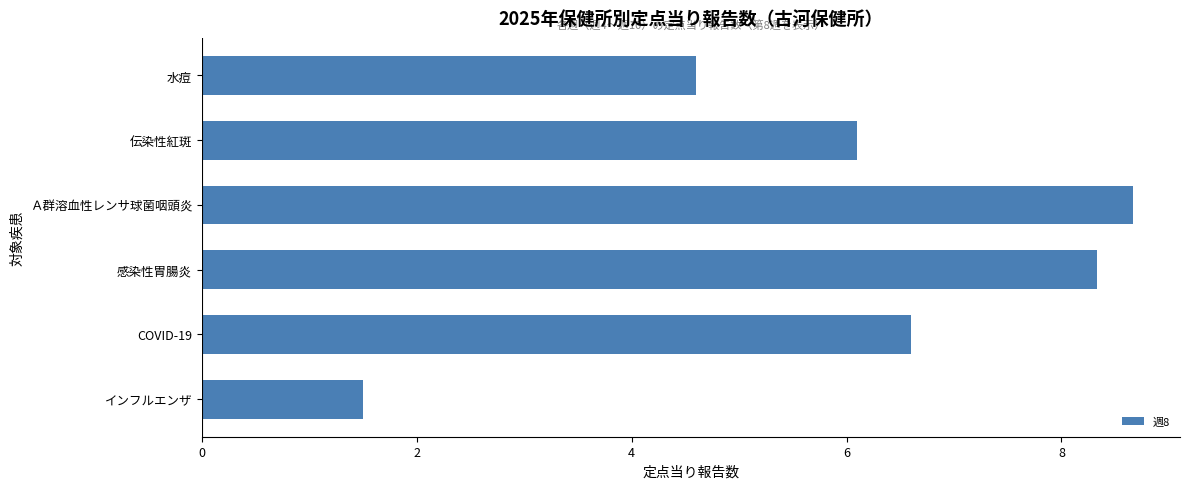

Reading bottom to top, transcribe all the data shown in this chart.

インフルエンザ=1.5	COVID-19=6.6	感染性胃腸炎=8.3	Ａ群溶血性レンサ球菌咽頭炎=8.7	伝染性紅斑=6.1	水痘=4.6